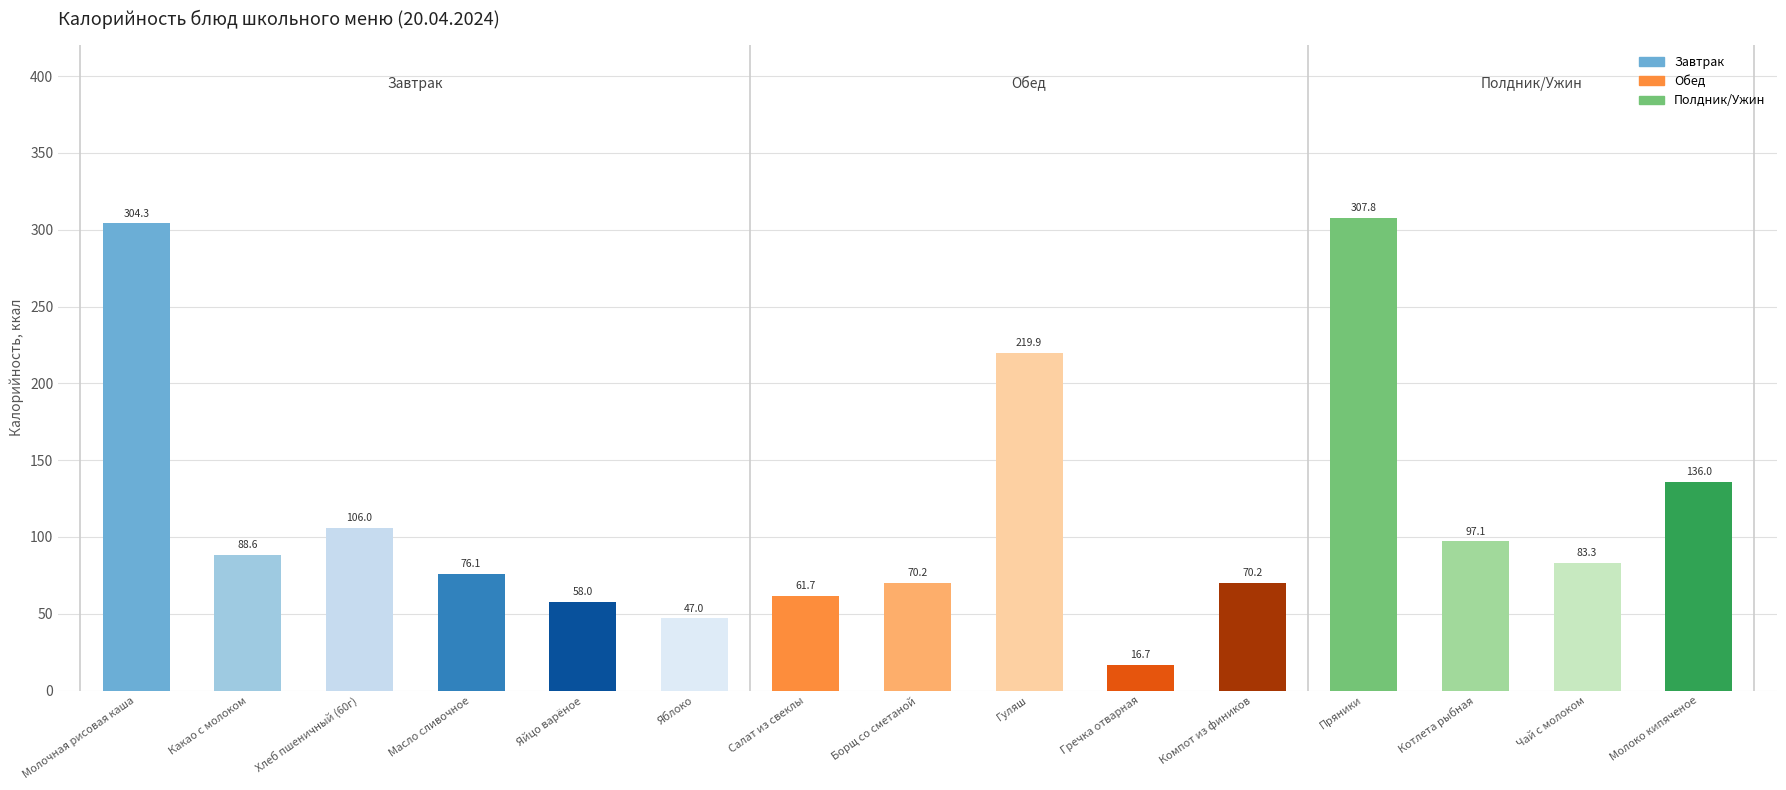

What is the difference between the second highest and second lowest values?

257.3